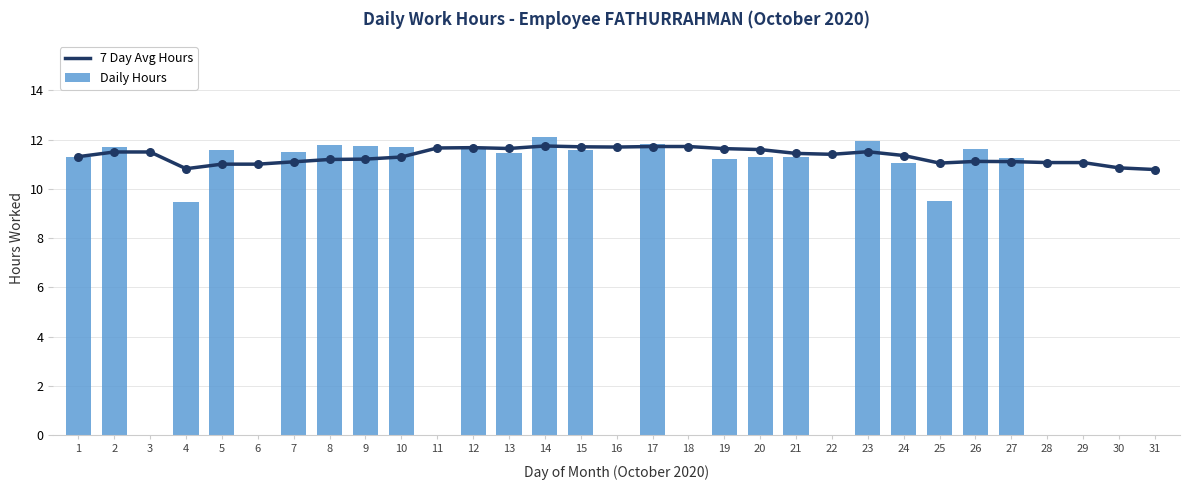

What is the total value across all series at 1?

22.6